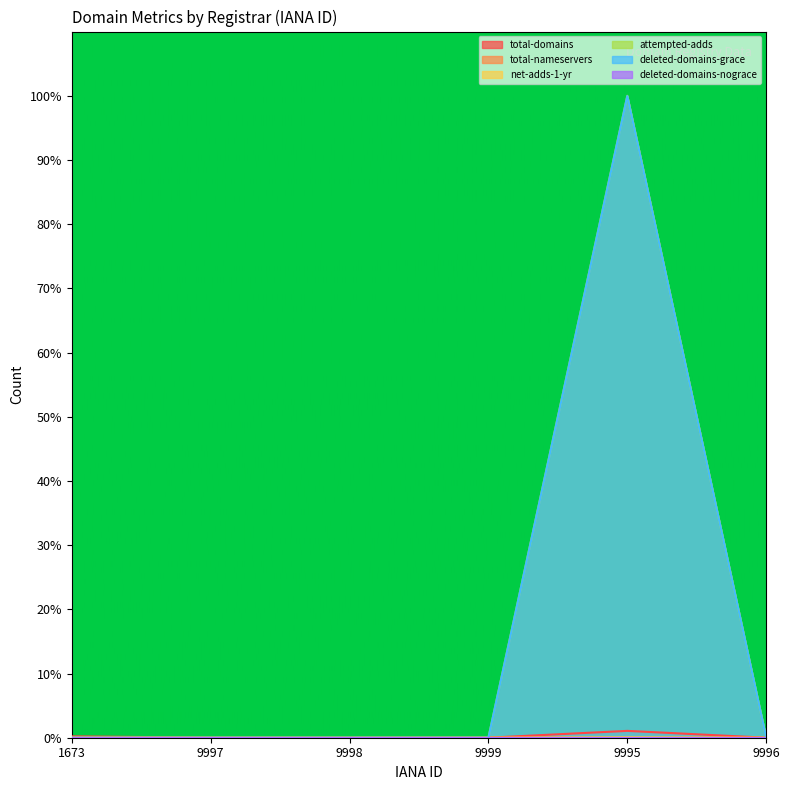

Which category has the highest value in the attempted-adds series?

9995